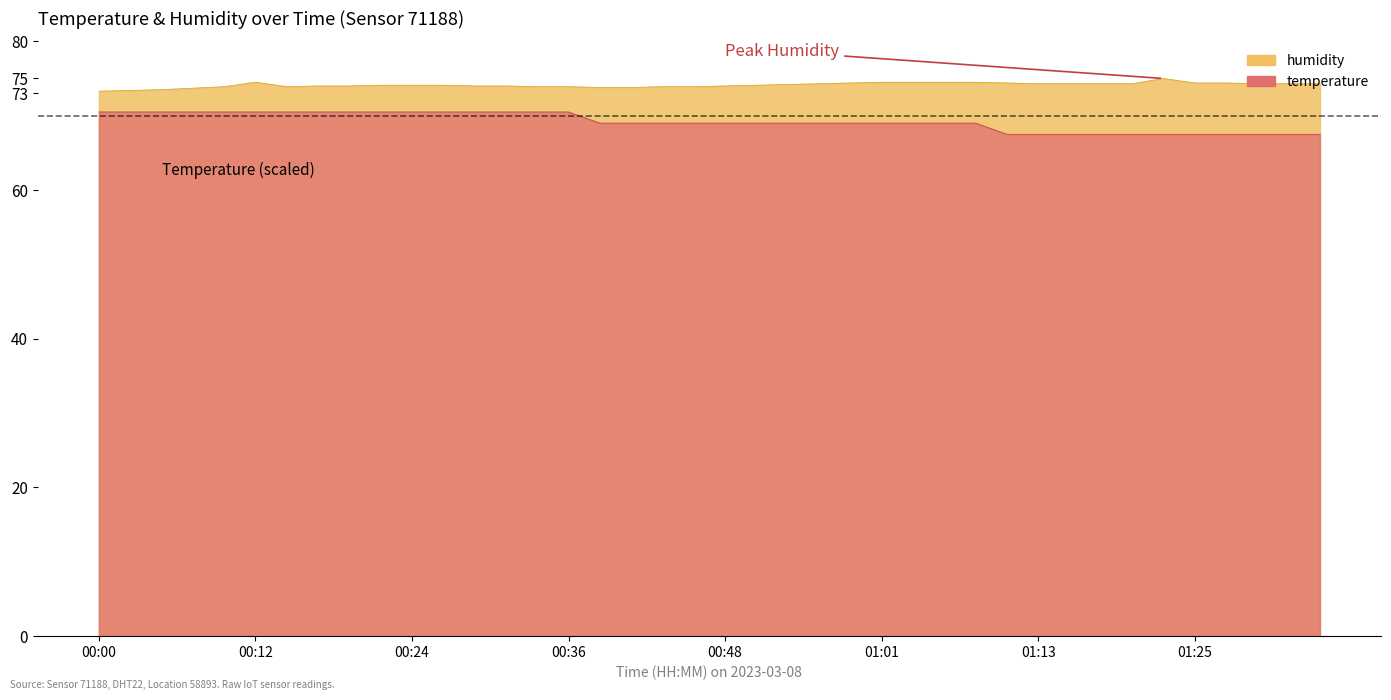

At which category does the chart reach its peak across all series?

01:23